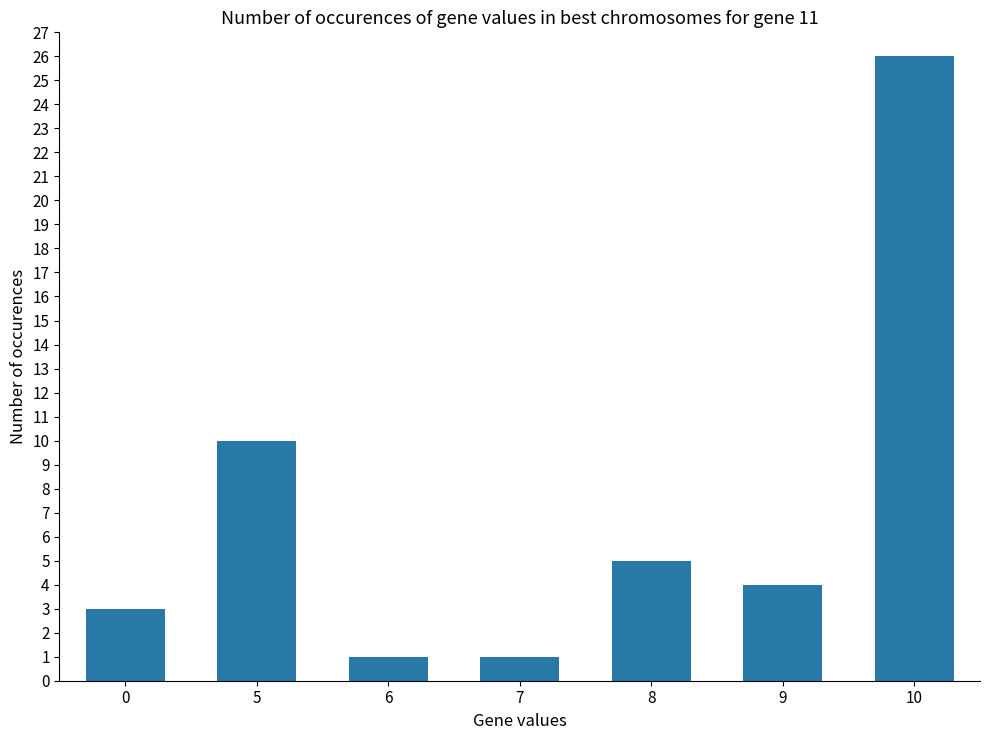

Reading right to left, what are all the values shown in this chart?

26	4	5	1	1	10	3